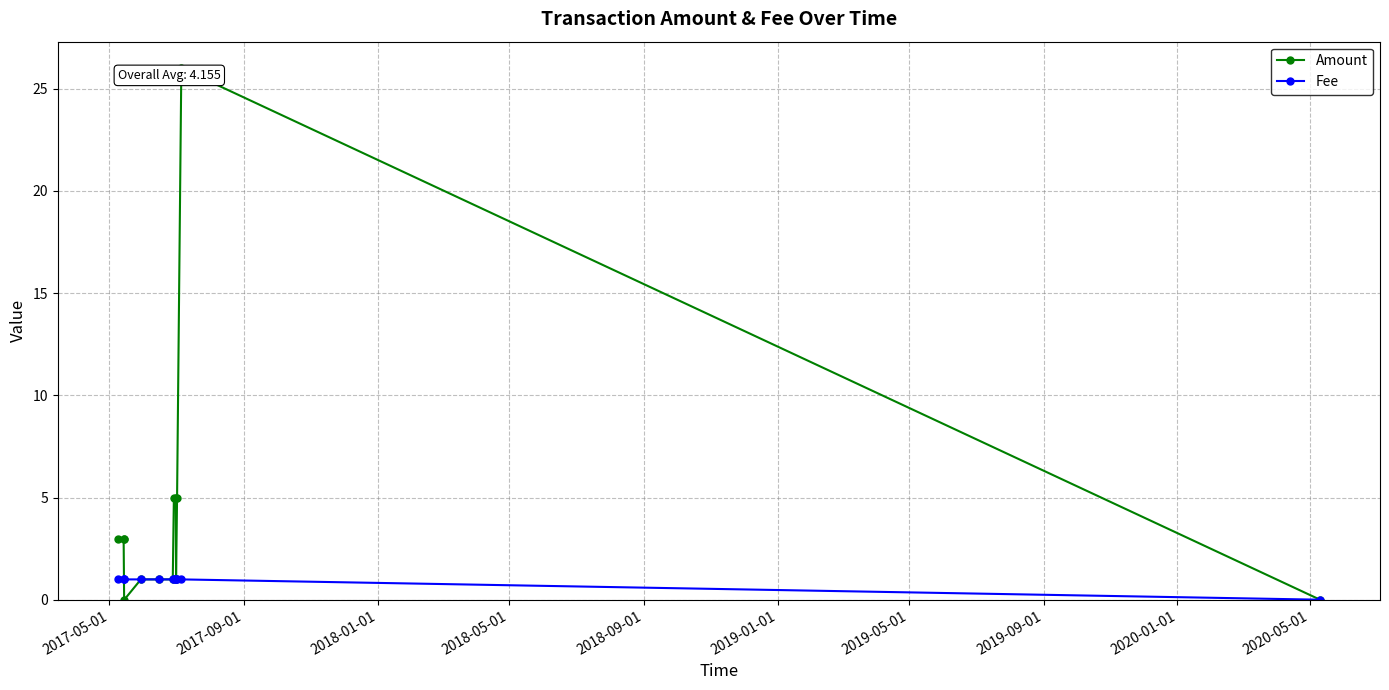

What is the highest value of the Fee series?

1.0